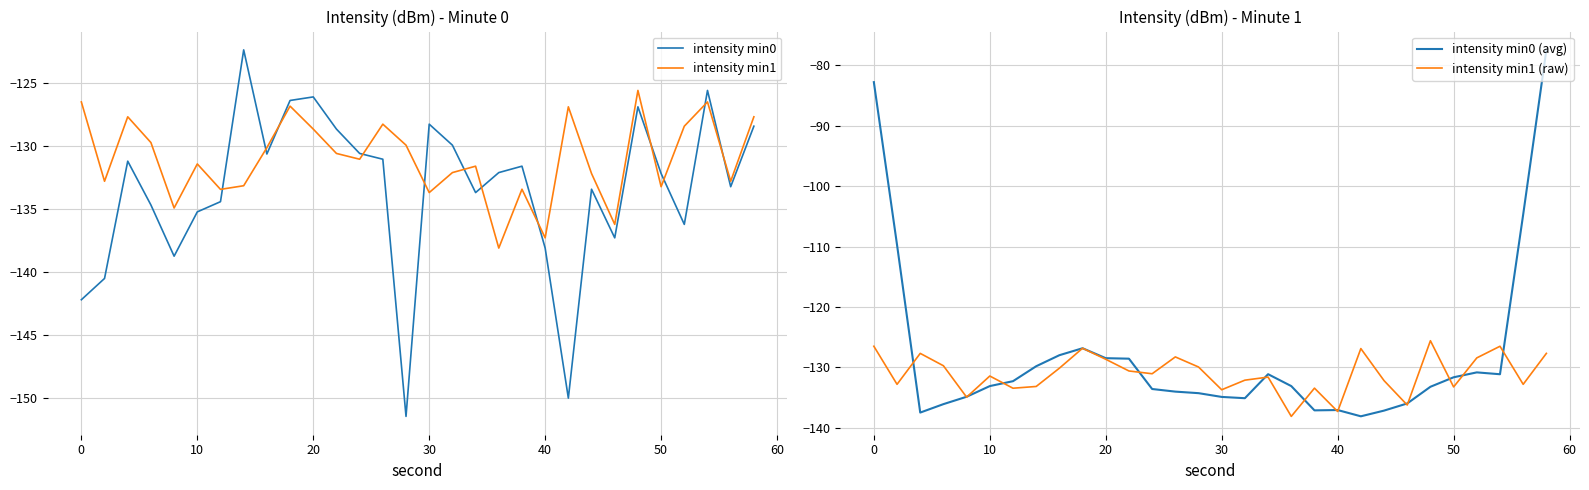

Is it true that intensity min0 equals -128.3 at 30?

True